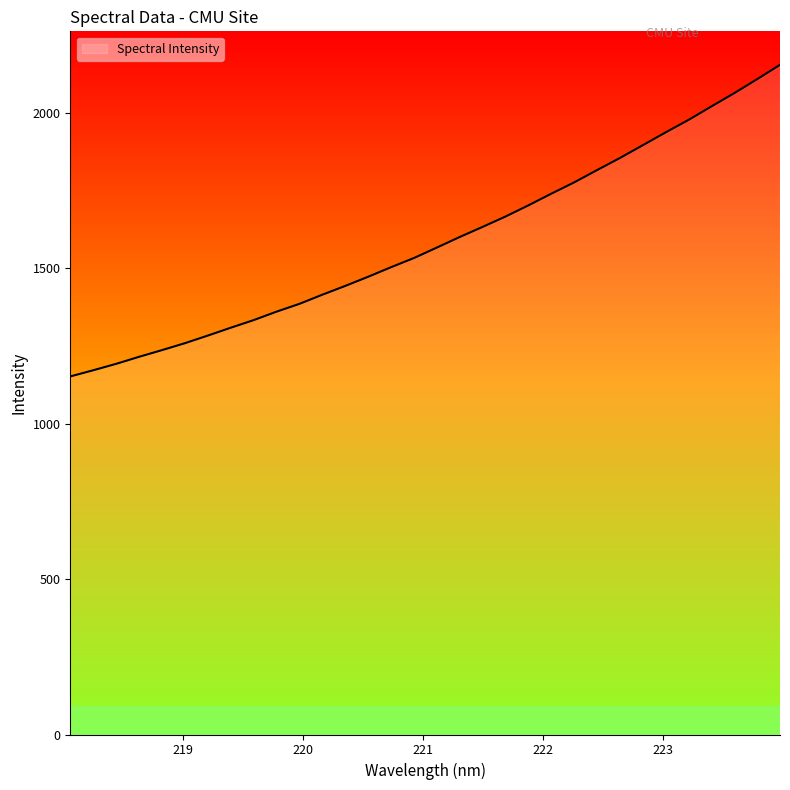

What is the difference between the maximum and minimum values?

1002.4